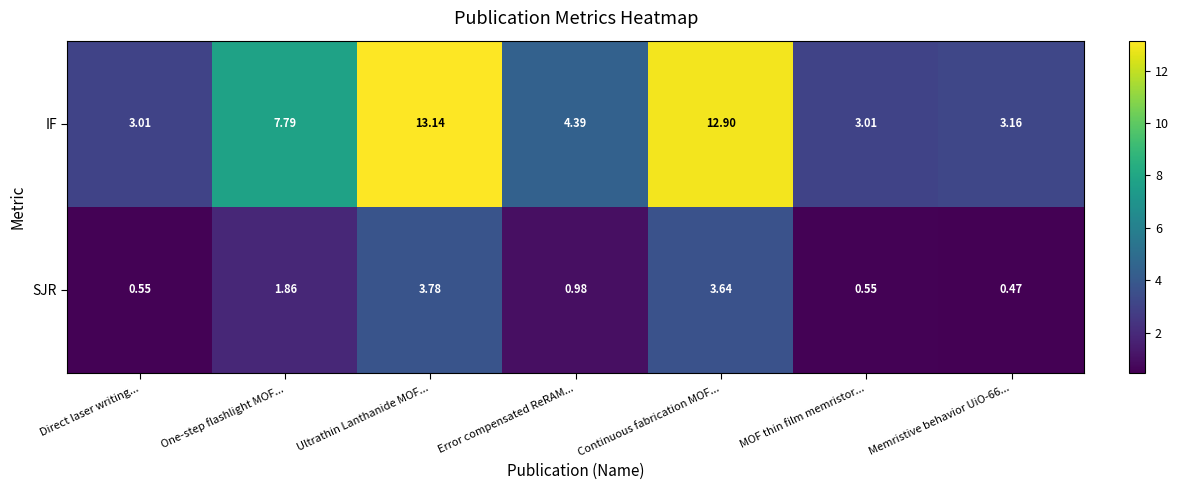

List the series in order of their peak value, lowest first.

SJR, IF